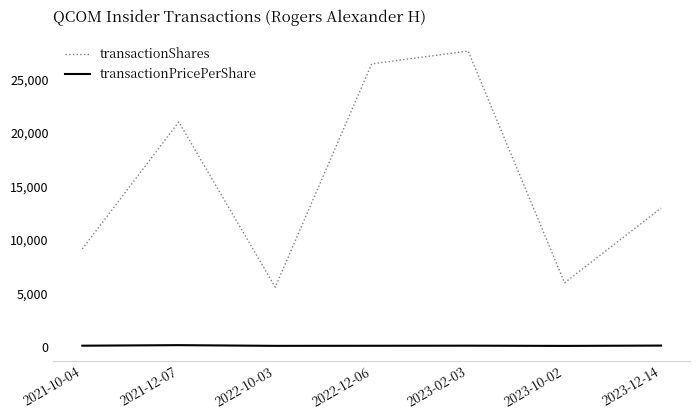

The value of transactionShares at 2021-10-04 is 3897.8. True or false?

False